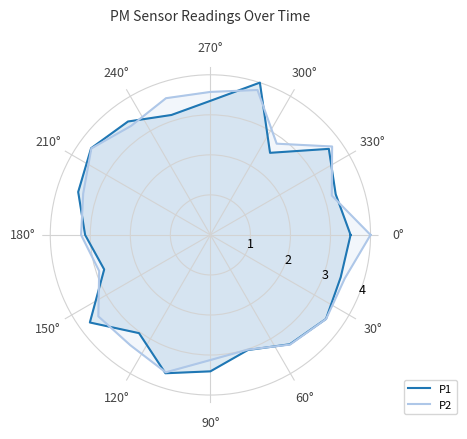

What is the label of the 15th point from the right?

180°